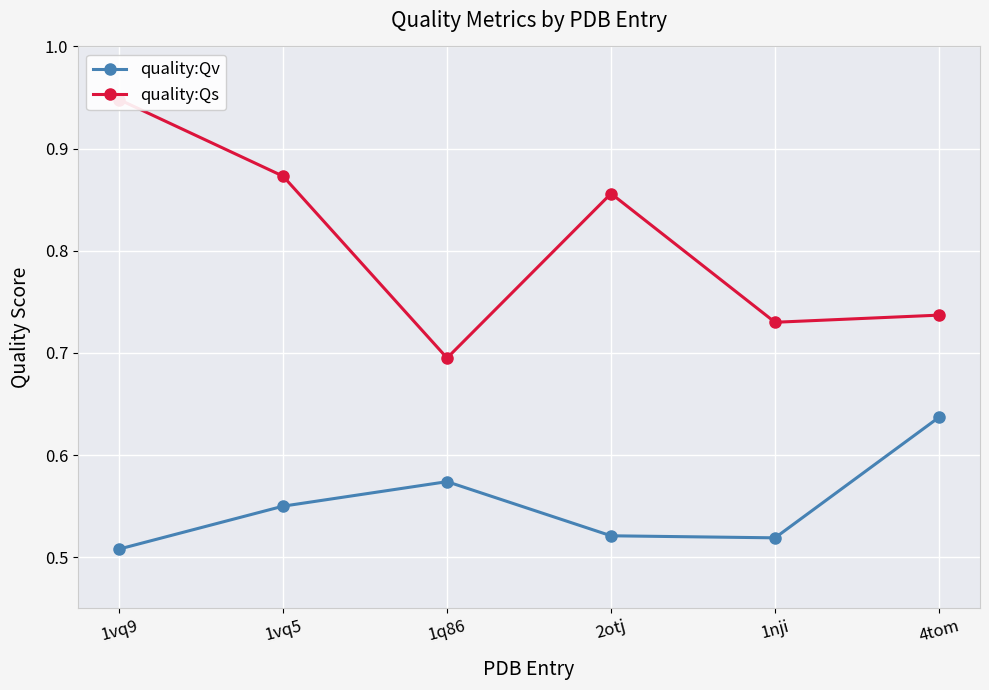

The value of quality:Qs at 1vq9 is 0.9. True or false?

True